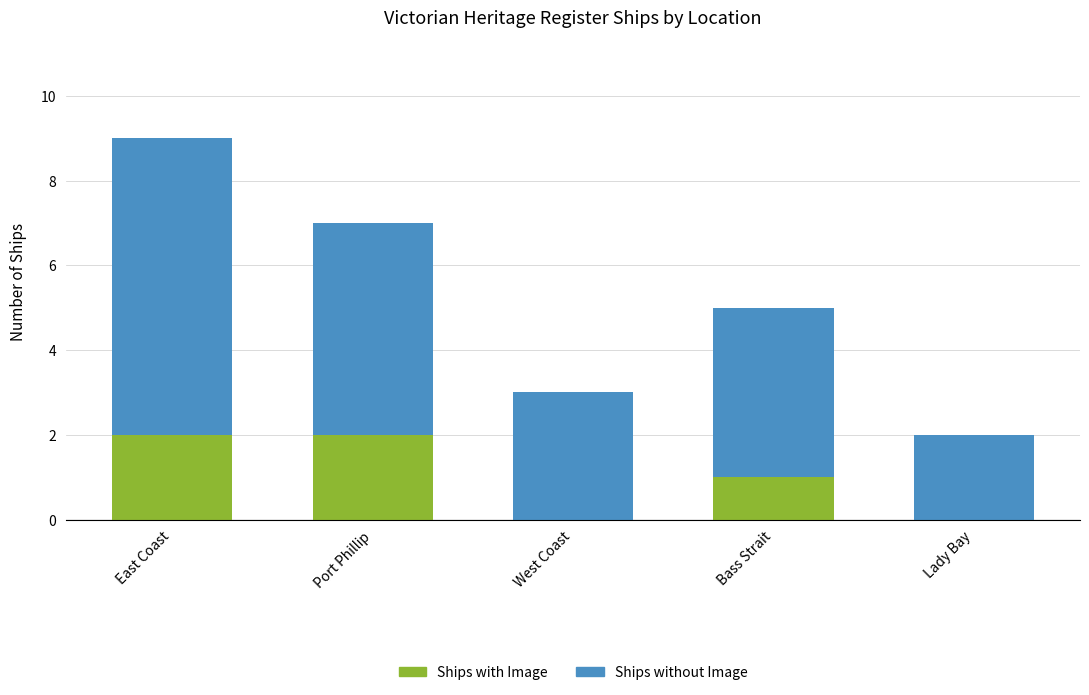

What is the sum of all Ships with Image values?

5